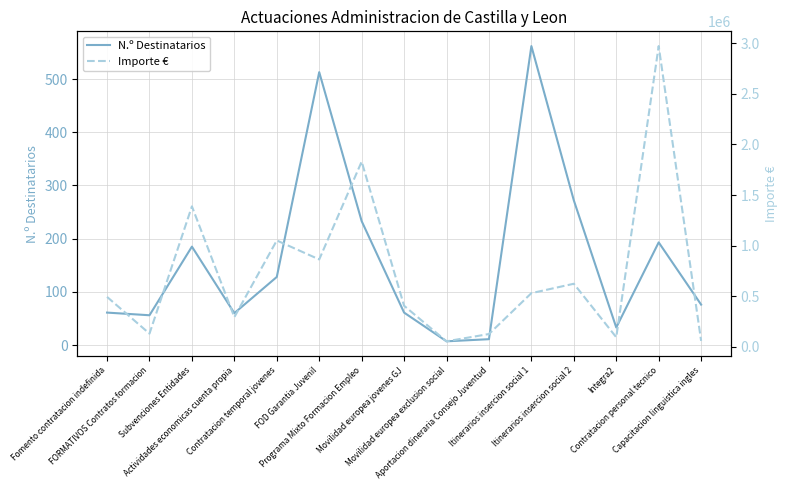

At which category does Importe € reach its first local valley?

FORMATIVOS Contratos formacion